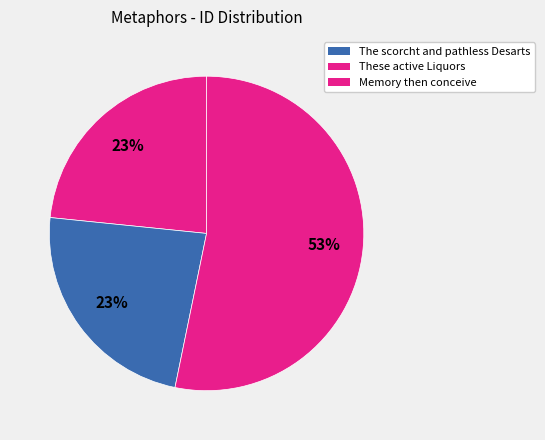

How many segments does this pie chart have?

3